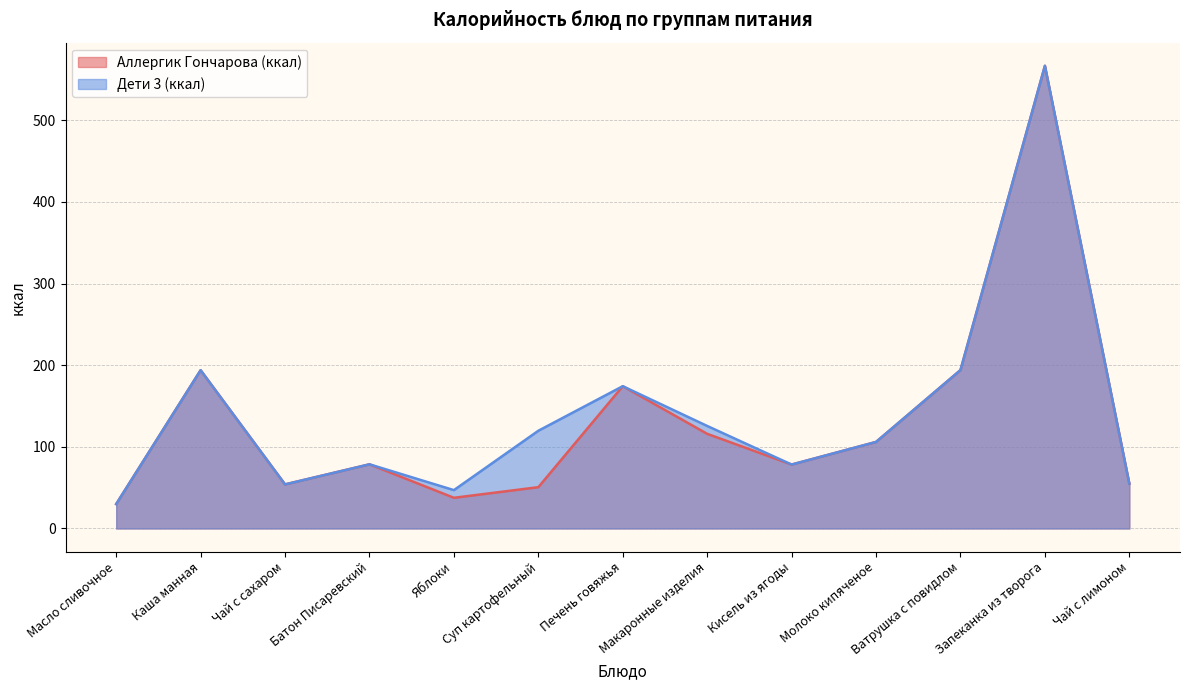

Reading left to right, what are all the values shown in this chart?

Аллергик Гончарова (ккал): Масло сливочное=29.9	Каша манная=193.9	Чай с сахаром=54.0	Батон Писаревский=78.6	Яблоки=37.6	Суп картофельный=50.6	Печень говяжья=174.3	Макаронные изделия=115.9	Кисель из ягоды=78.3	Молоко кипяченое=106.0	Ватрушка с повидлом=194.0	Запеканка из творога=566.7	Чай с лимоном=54.9
Дети 3 (ккал): Масло сливочное=29.9	Каша манная=193.9	Чай с сахаром=54.0	Батон Писаревский=78.6	Яблоки=47.0	Суп картофельный=119.7	Печень говяжья=174.3	Макаронные изделия=125.6	Кисель из ягоды=78.3	Молоко кипяченое=106.0	Ватрушка с повидлом=194.0	Запеканка из творога=566.7	Чай с лимоном=54.9